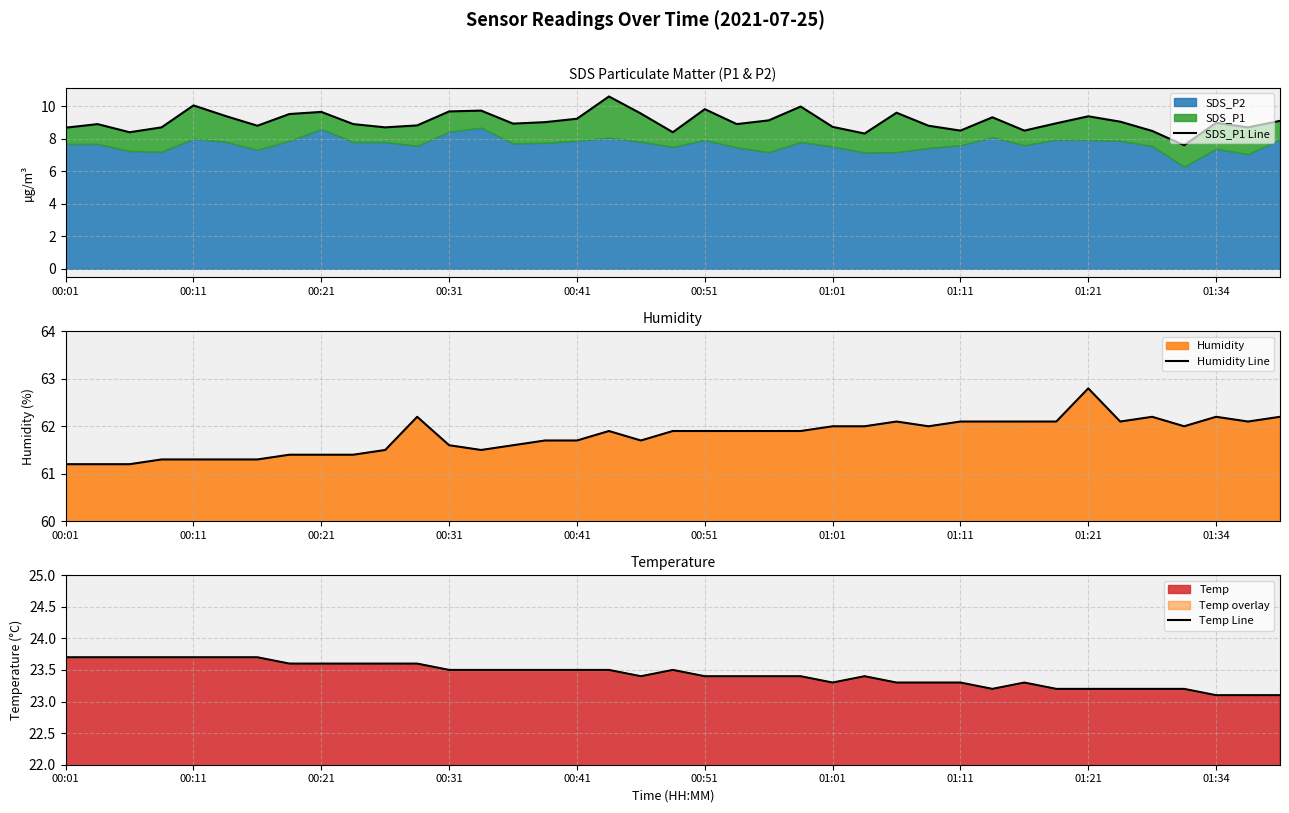

What is the minimum value shown in the chart?

7.6